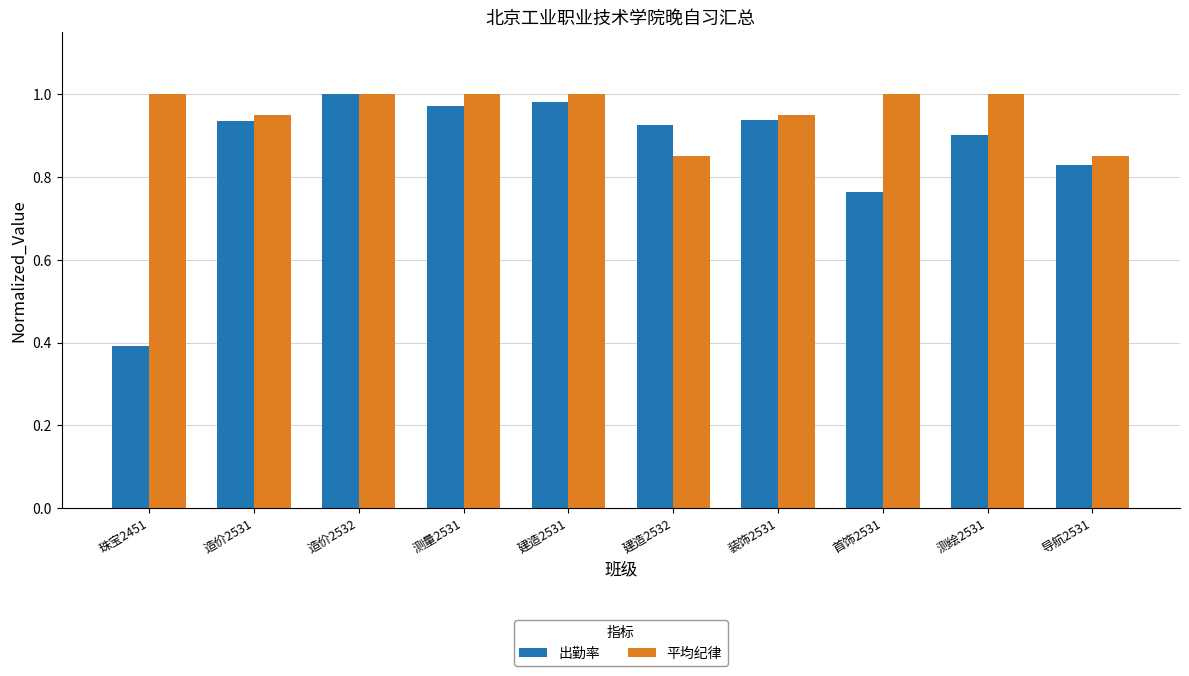

What is the difference between the maximum and minimum values in the 出勤率 series?

0.6